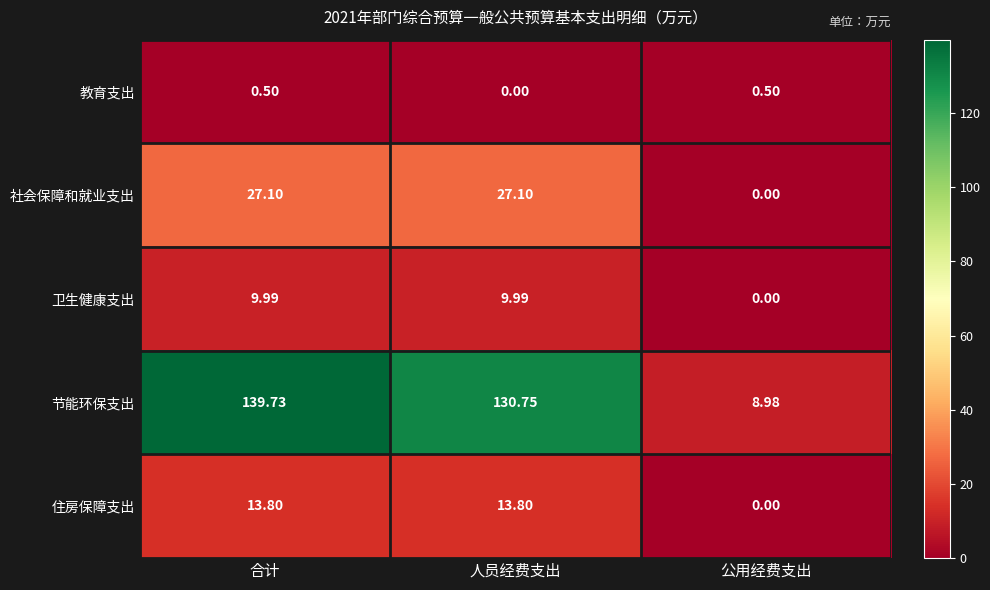

Which series has the largest total across all categories?

节能环保支出